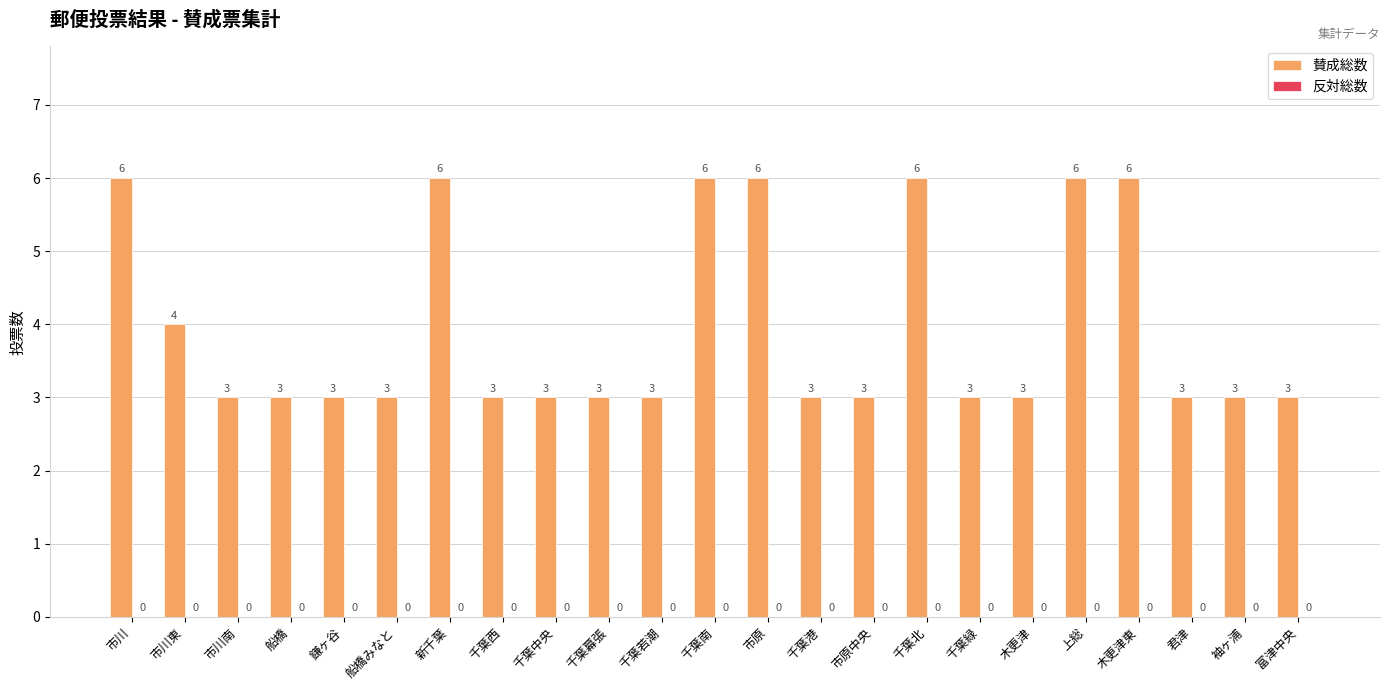

What is the label of the 7th bar from the right?

千葉緑